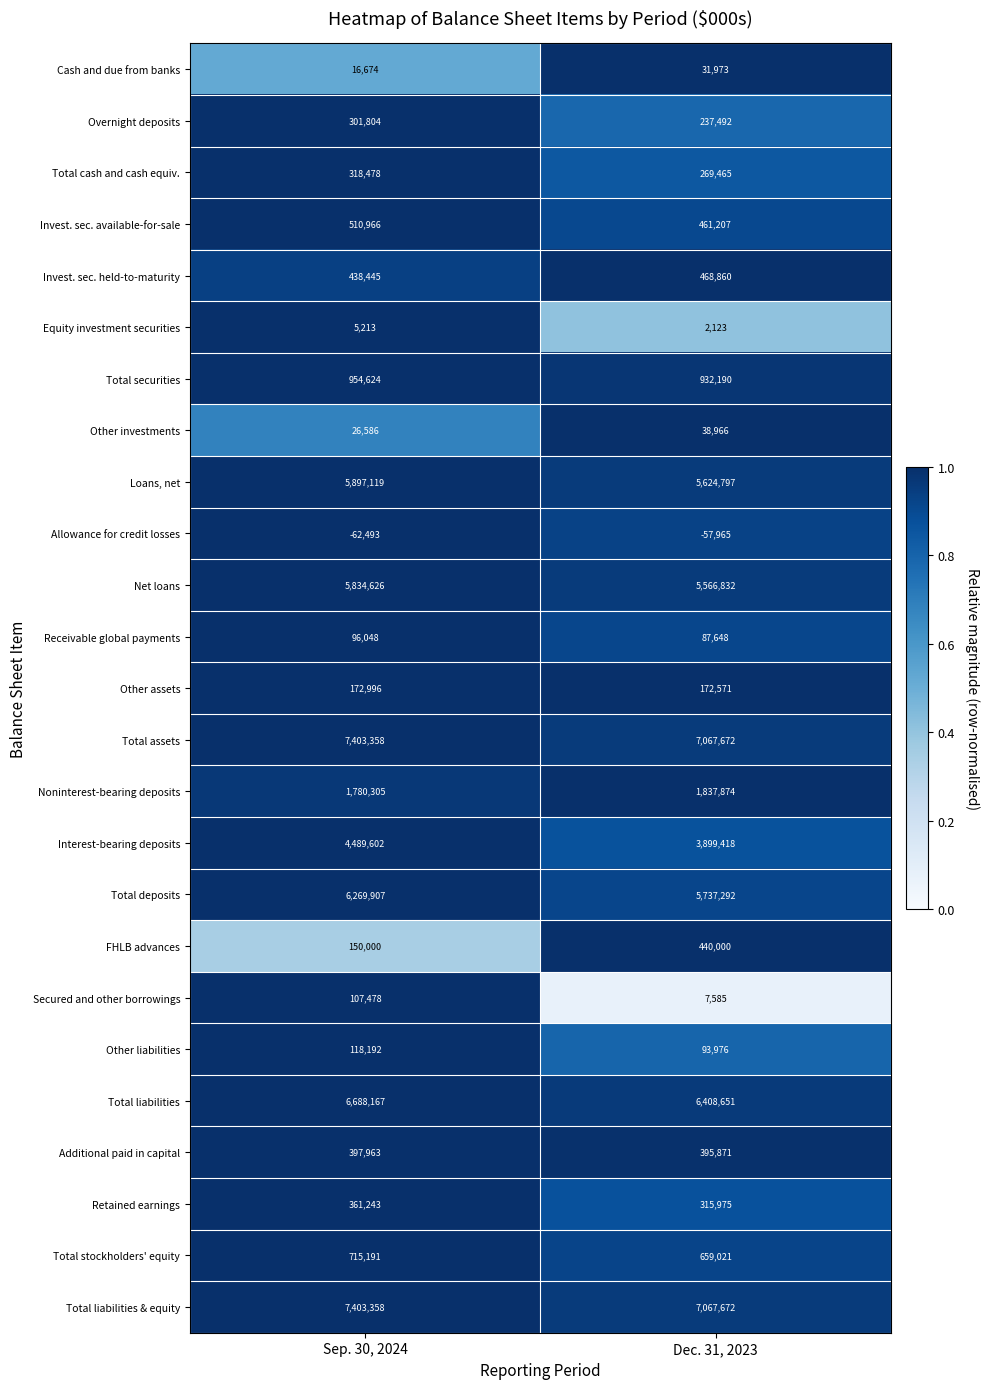

Rank the categories by Additional paid in capital value from lowest to highest.

Dec. 31, 2023, Sep. 30, 2024